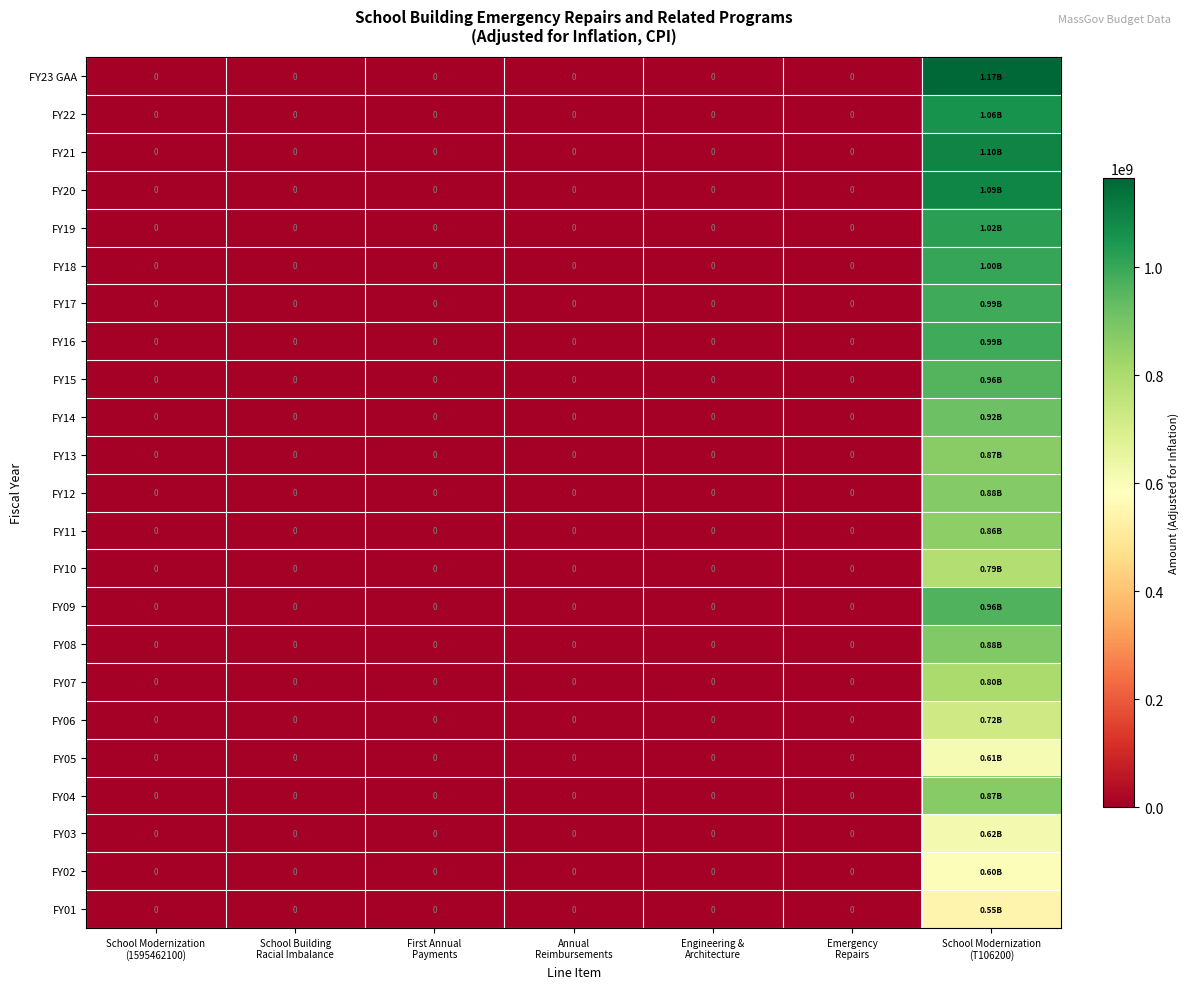

The FY07 series shows 0 at School Building Racial Imbalance. True or false?

True